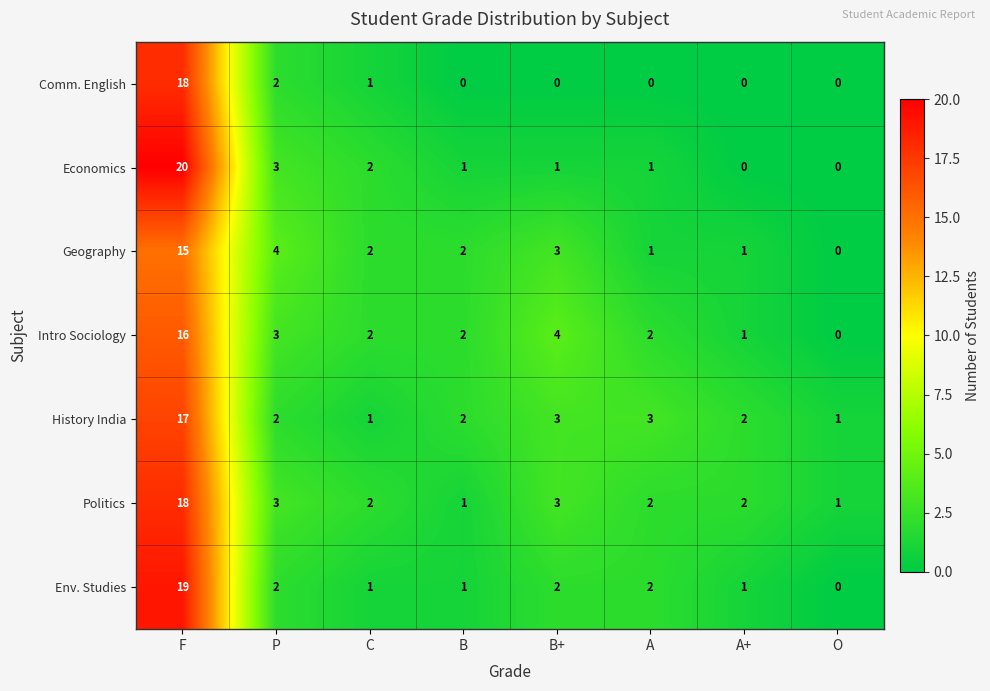

Where does the Env. Studies series first go above 2?

F